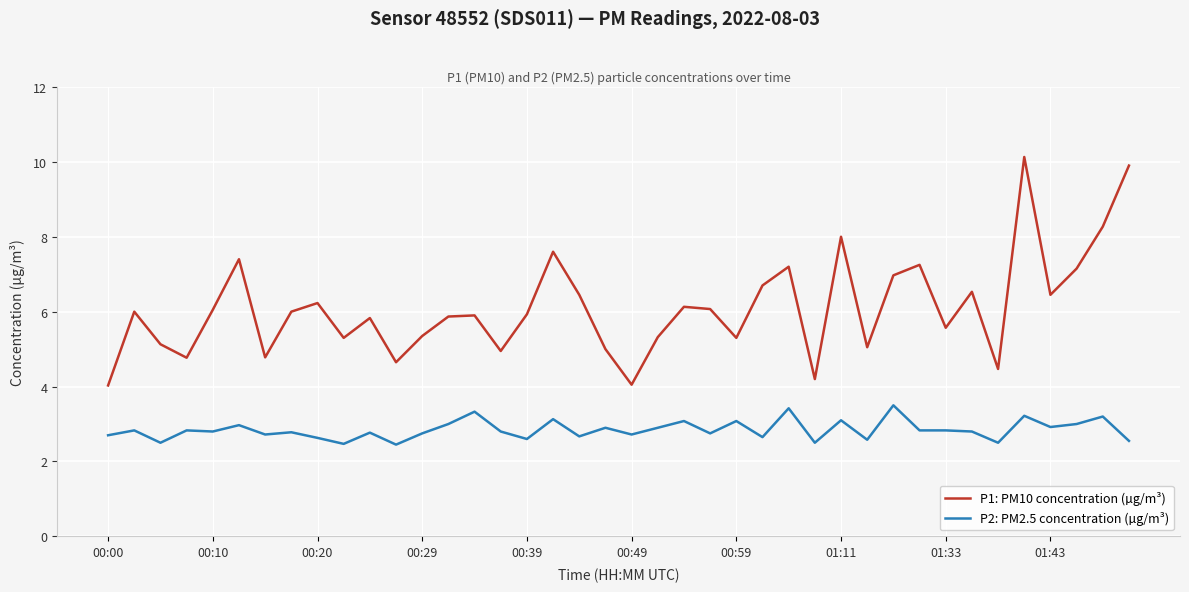

Count the number of data series in this chart.

2